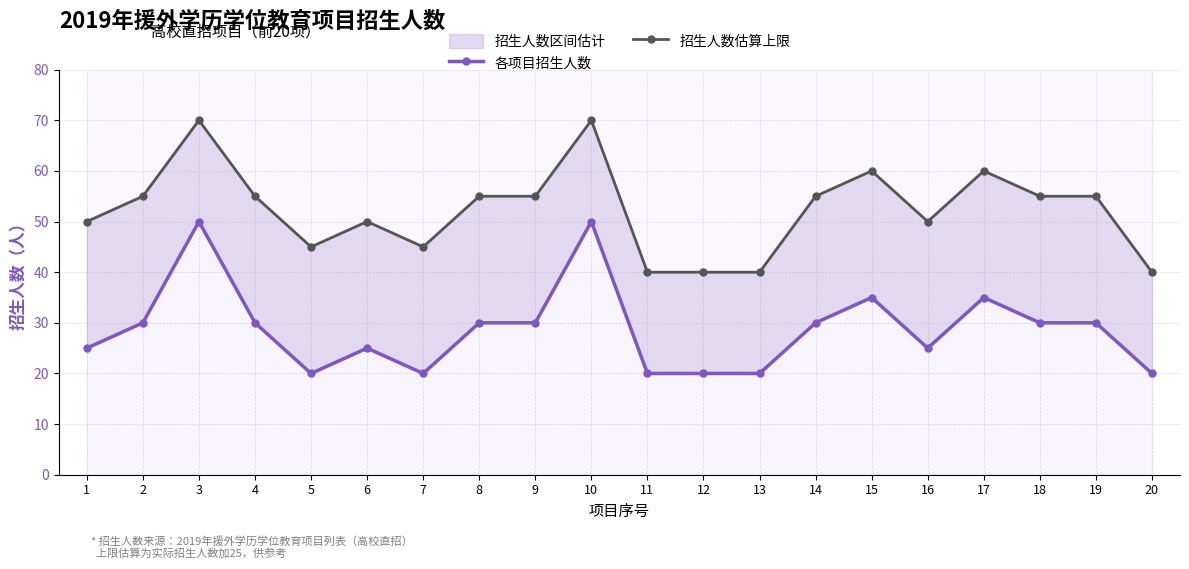

What is the total value across all series at 9?

85